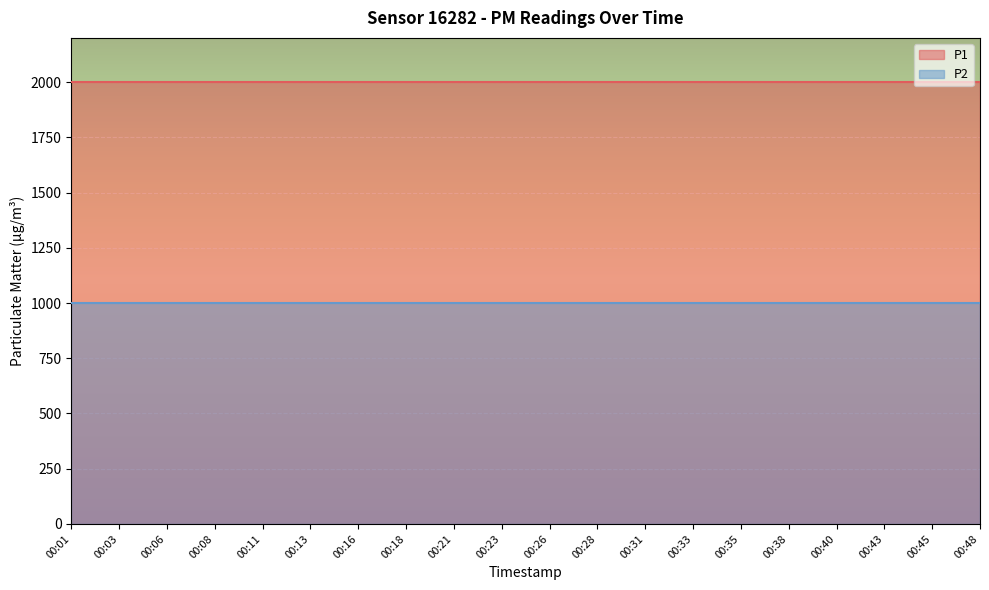

What is the spread (max minus min) of values at 00:08?

1000.0